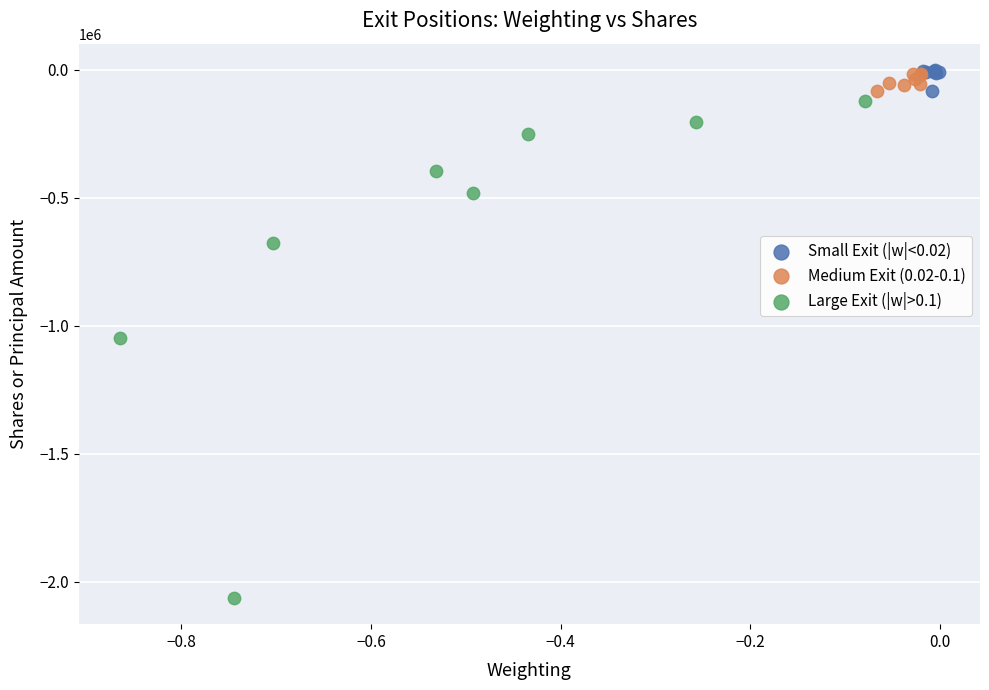

What are all the series names shown in the legend?

Small Exit (|w|<0.02), Medium Exit (0.02-0.1), Large Exit (|w|>0.1)